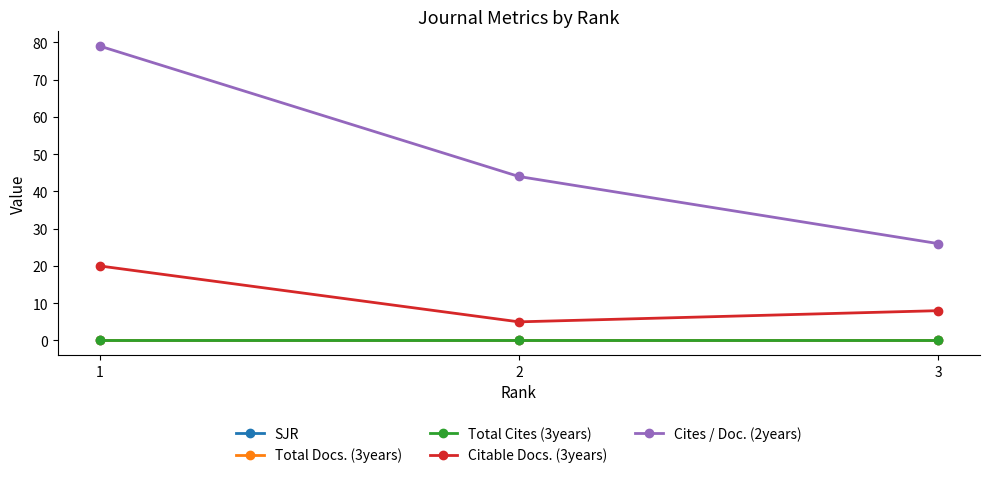

How many lines are shown in the chart?

5